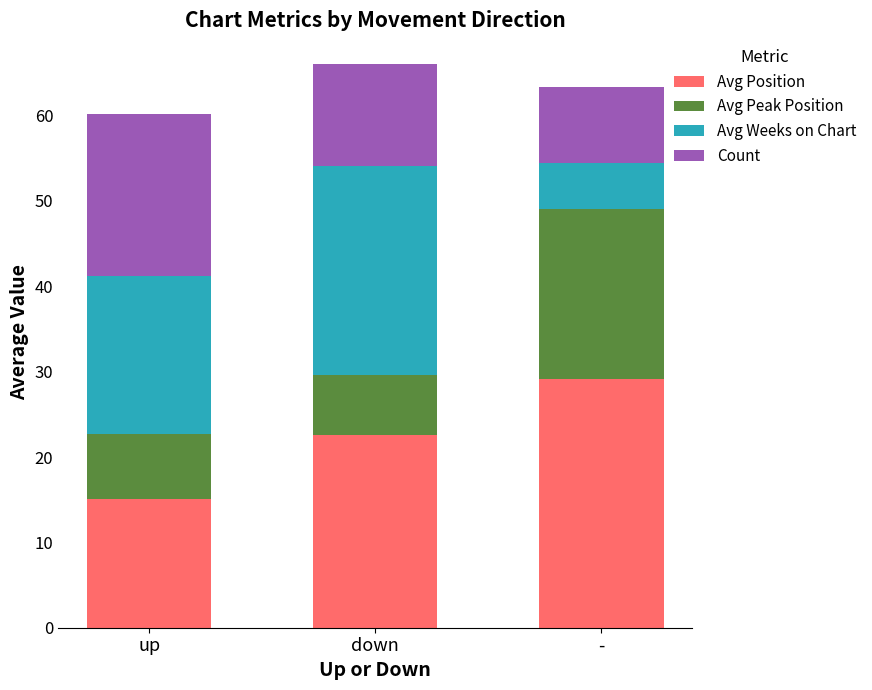

What is the difference between the maximum and minimum values in the Avg Position series?

14.0